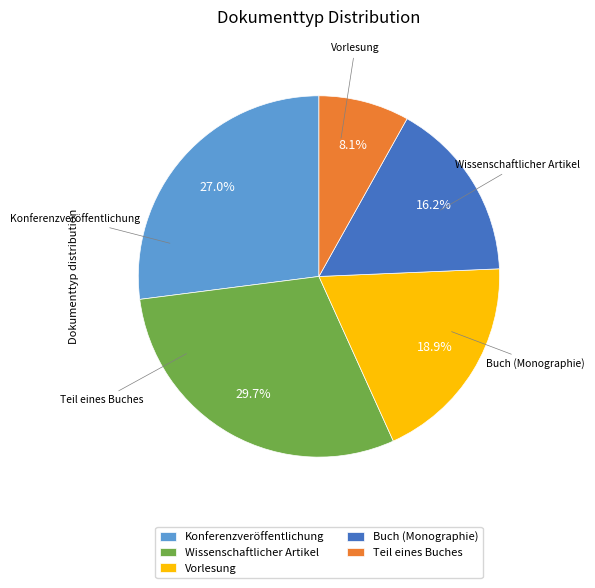

How many slices are in this pie chart?

5